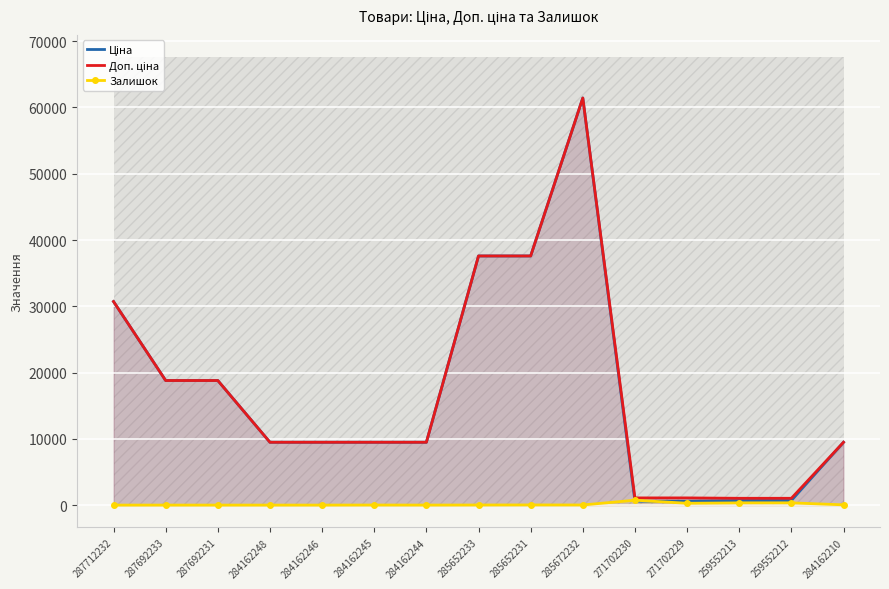

The value of Залишок at 284162210 is 37.0. True or false?

True